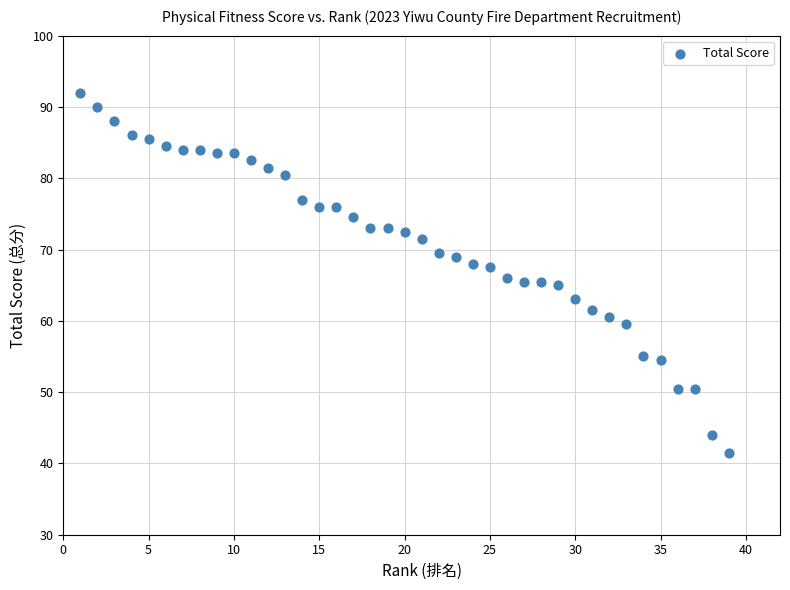

What is the range of Y values (max minus min)?

50.5